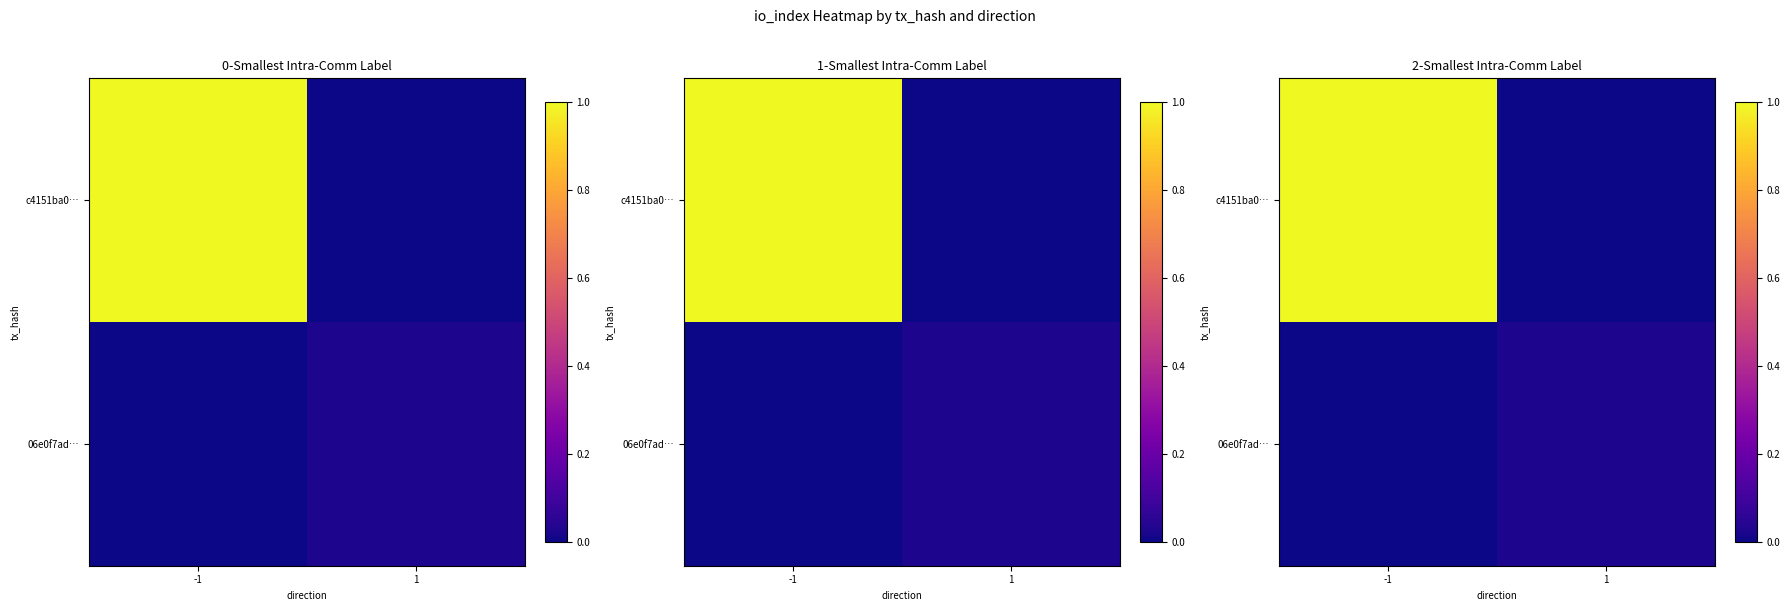

Rank the categories by c4151ba0… value from highest to lowest.

-1, 1